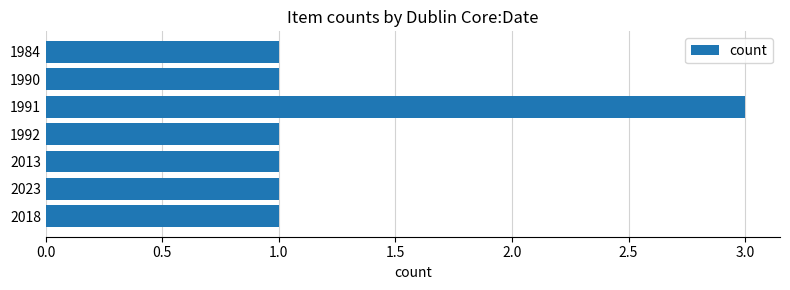

What is the minimum value shown in the chart?

1